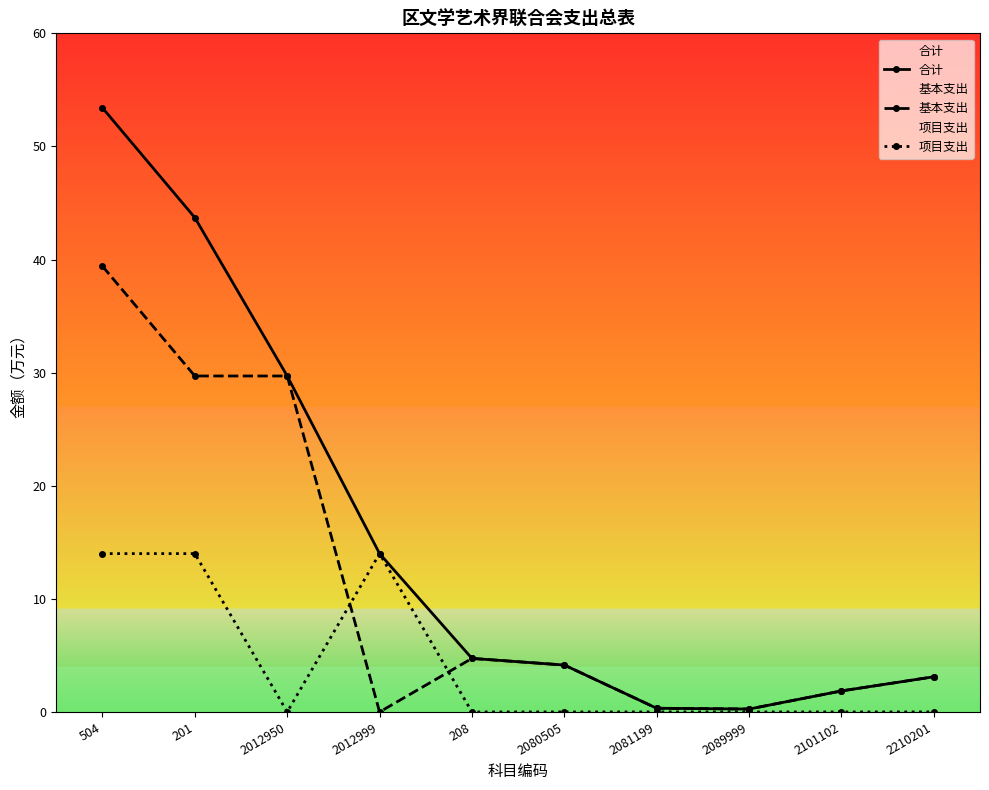

True or false: 项目支出 has a value of 0.0 at 2101102.

True